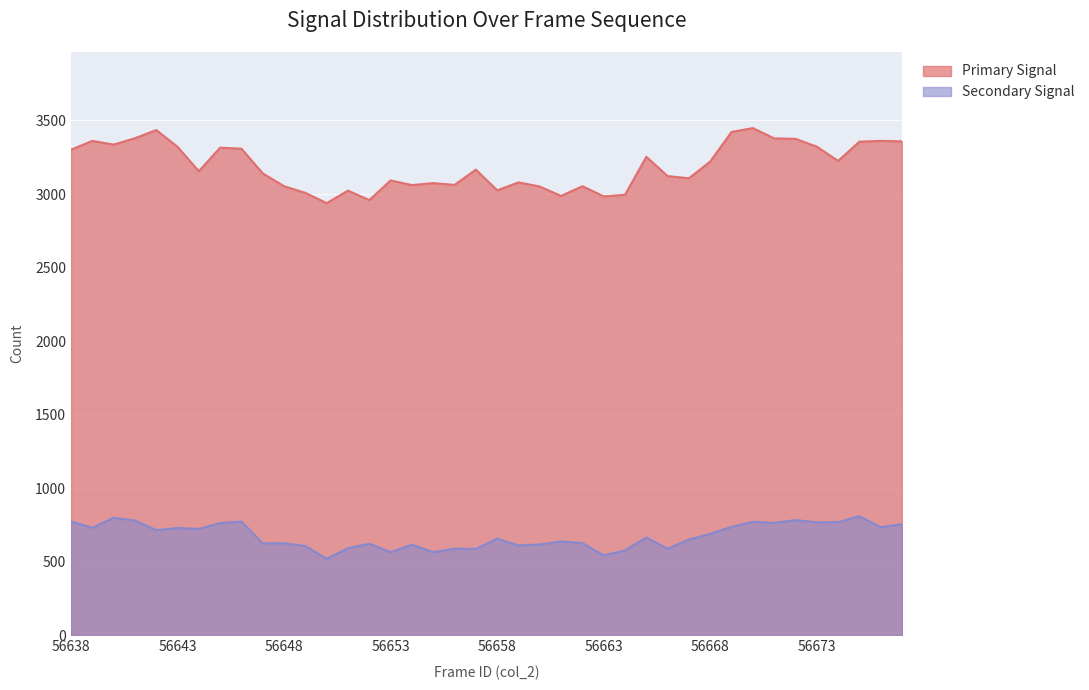

How many lines are shown in the chart?

2